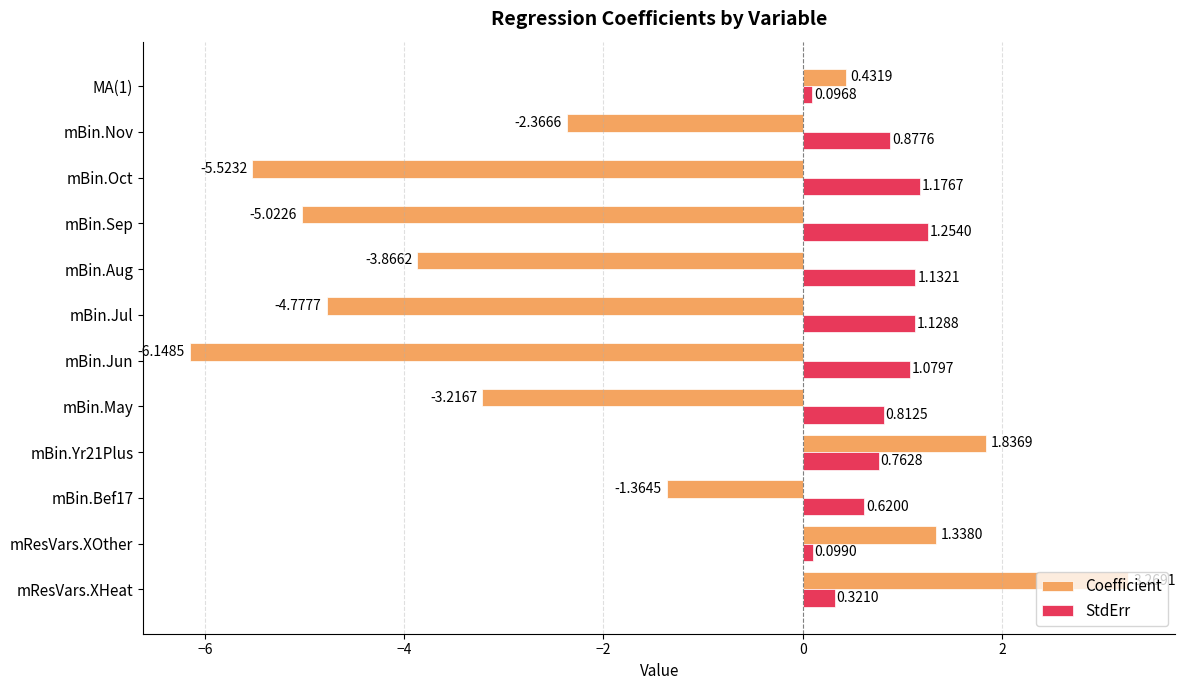

At which label does Coefficient reach its peak?

mResVars.XHeat